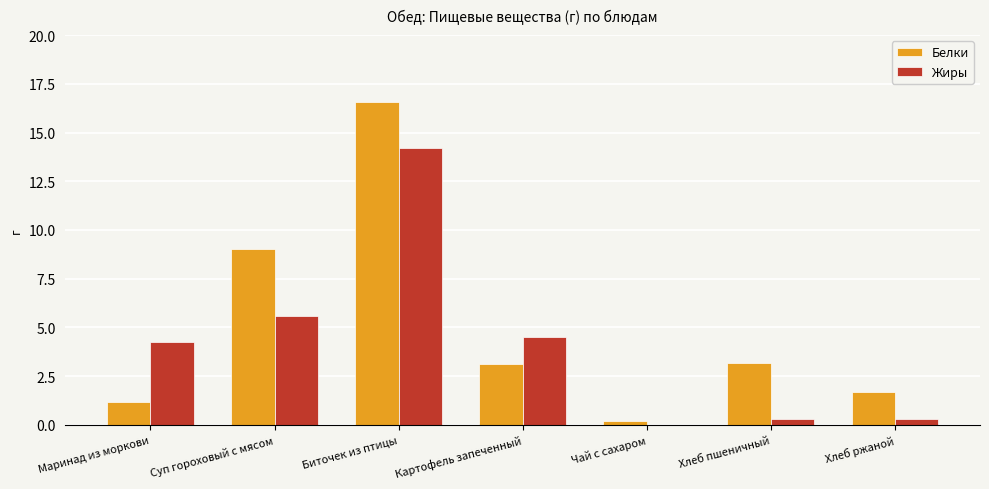

What is the highest value of the Белки series?

16.6